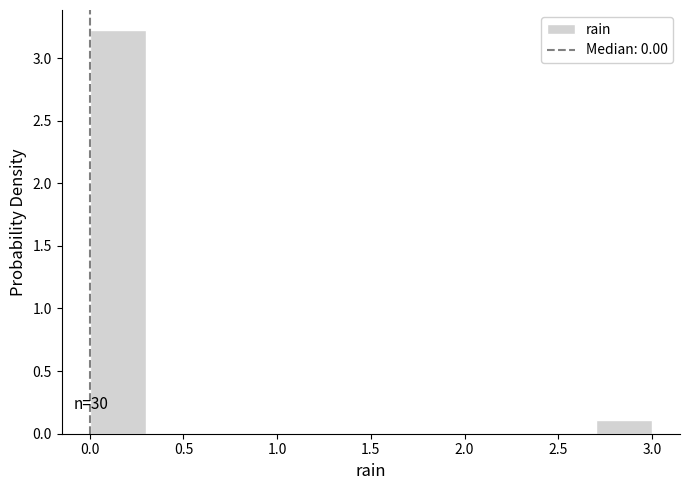

Over which range of the x-axis is the bar tallest?

0.0 to 0.3